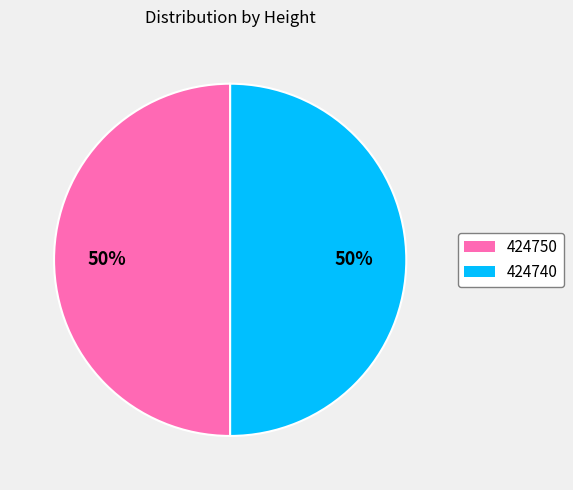

To the nearest percent, what is the average slice percentage?

50%